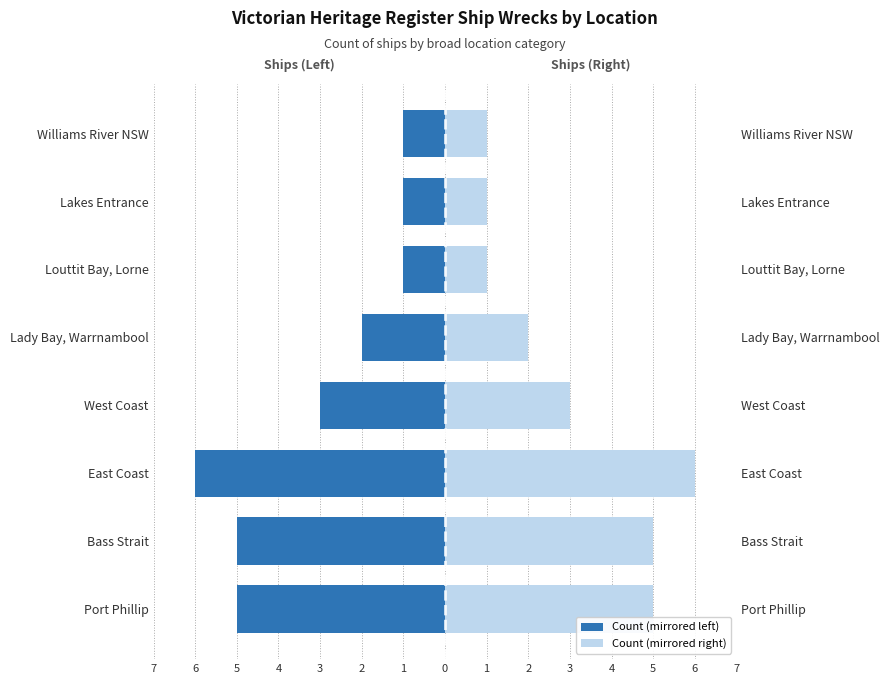

Does the chart contain stacked bars?

No